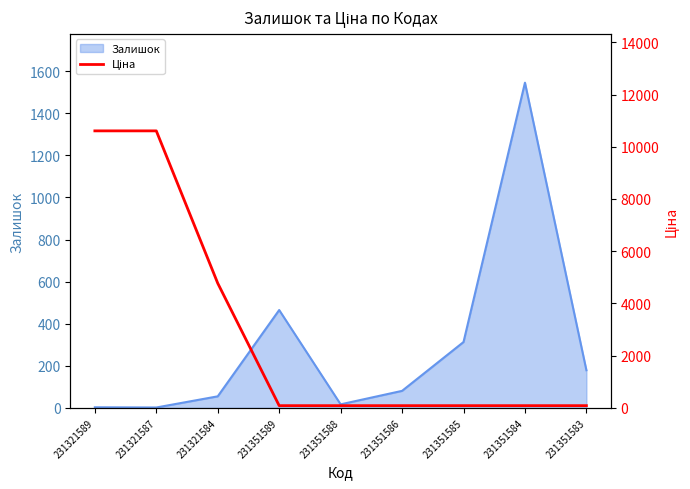

Which category has the lowest value across all series?

231351589